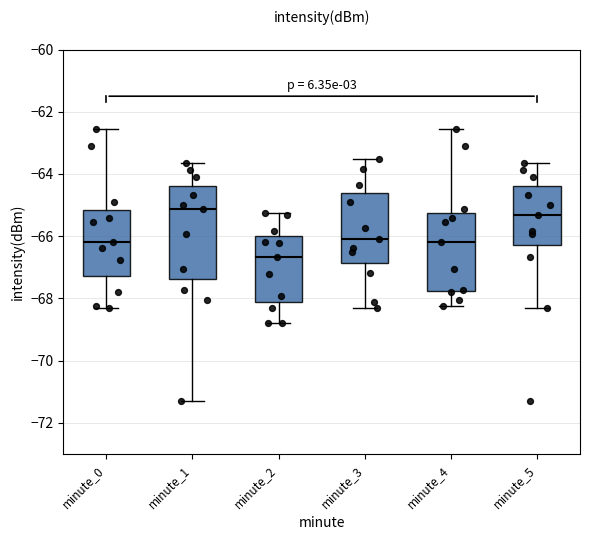

Where is the upper edge of the box for minute_4 on the y-axis? The values are not printed on the chart, so give them approximately, as read against the axis.

-65.2